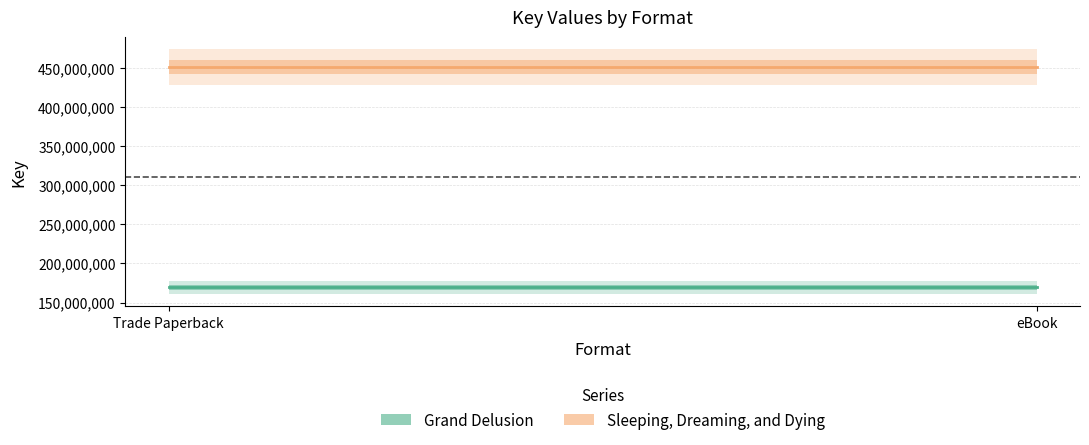

Does the chart have visible grid lines?

Yes